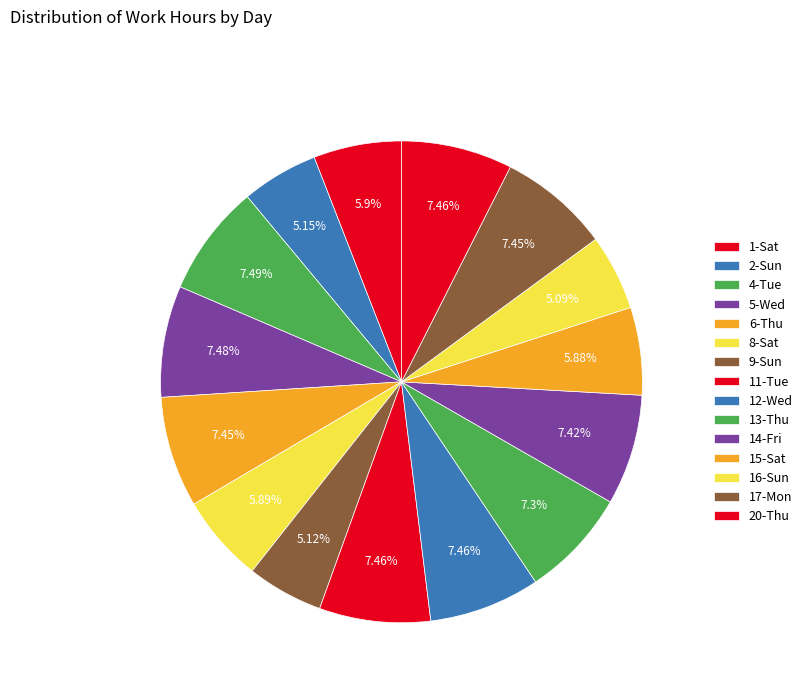

To the nearest percent, what is the average slice percentage?

7%